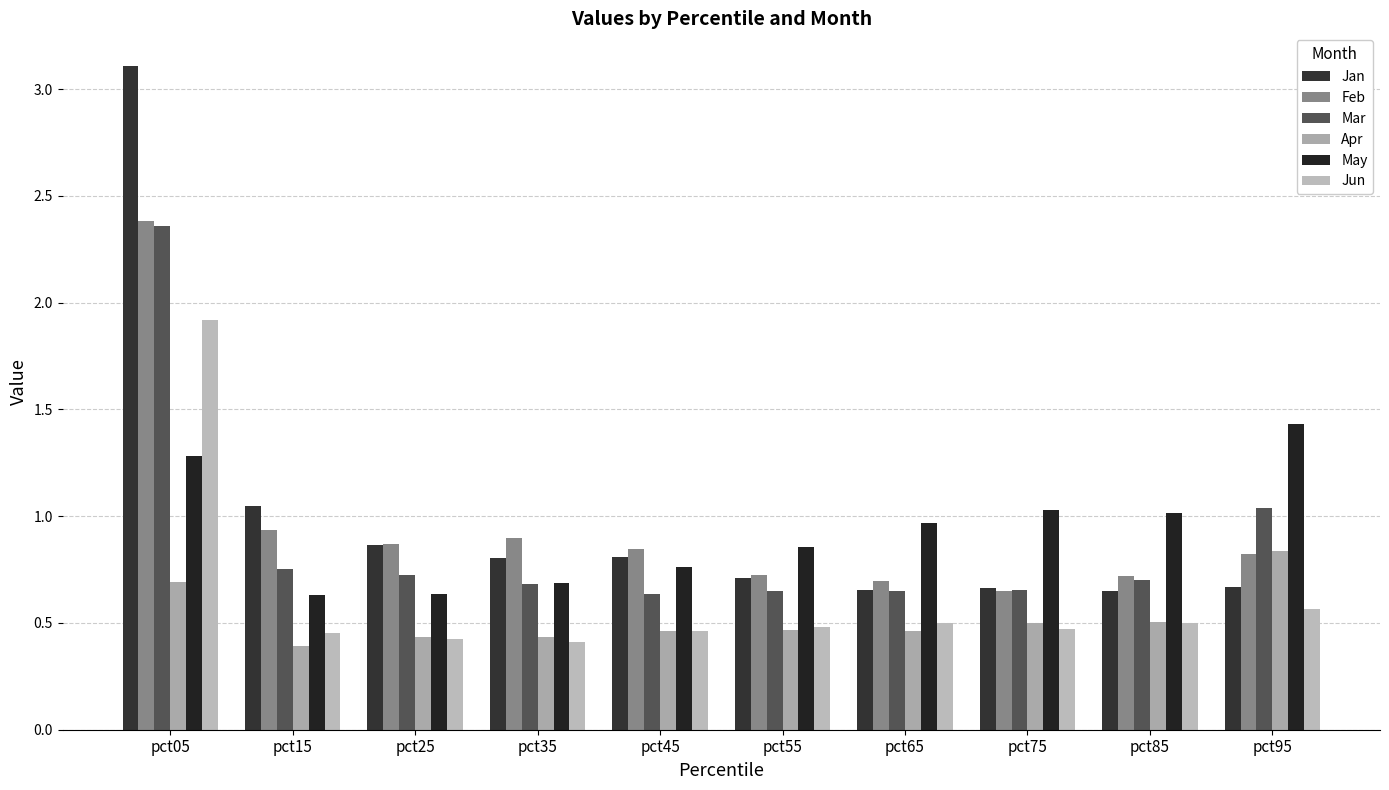

At which label is May closest to 1?

pct85